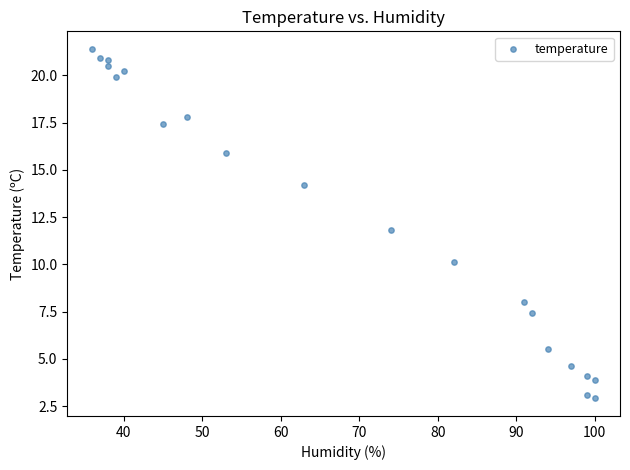

What is the range of Y values (max minus min)?

18.5